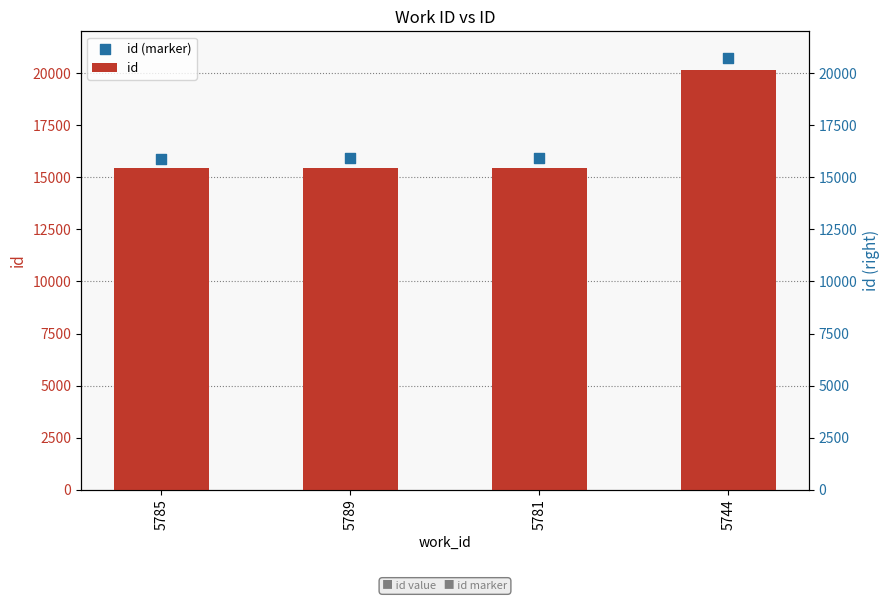

Which series contains the highest Y value?

id (marker)